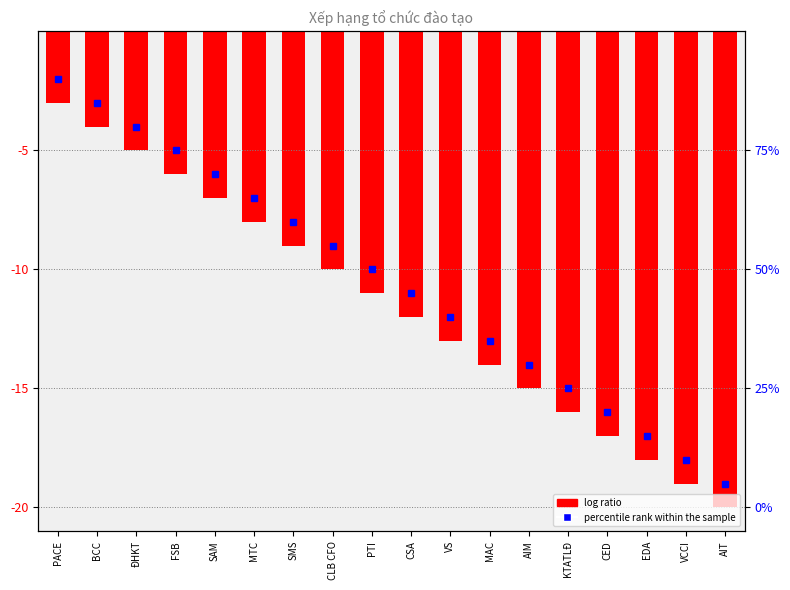

Reading left to right, list all the values displayed in this chart.

PACE=-3	BCC=-4	ĐHKT=-5	FSB=-6	SAM=-7	MTC=-8	SMS=-9	CLB CFO=-10	PTI=-11	CSA=-12	VS=-13	MAC=-14	AIM=-15	KTATLĐ=-16	CED=-17	EDA=-18	VCCI=-19	AIT=-20